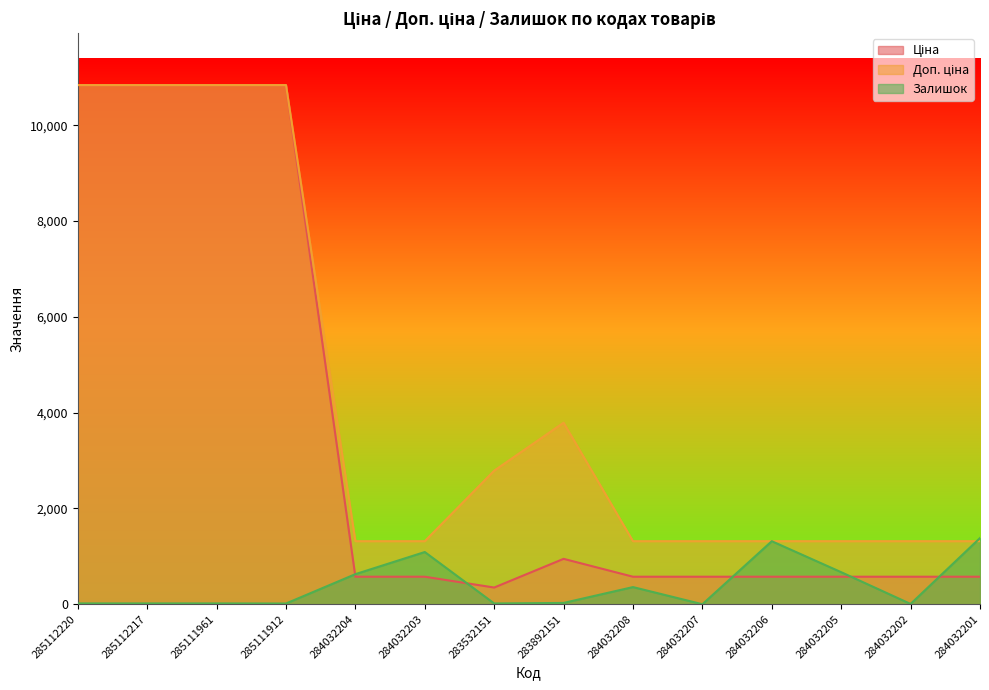

What is the maximum value shown in the chart?

10840.1